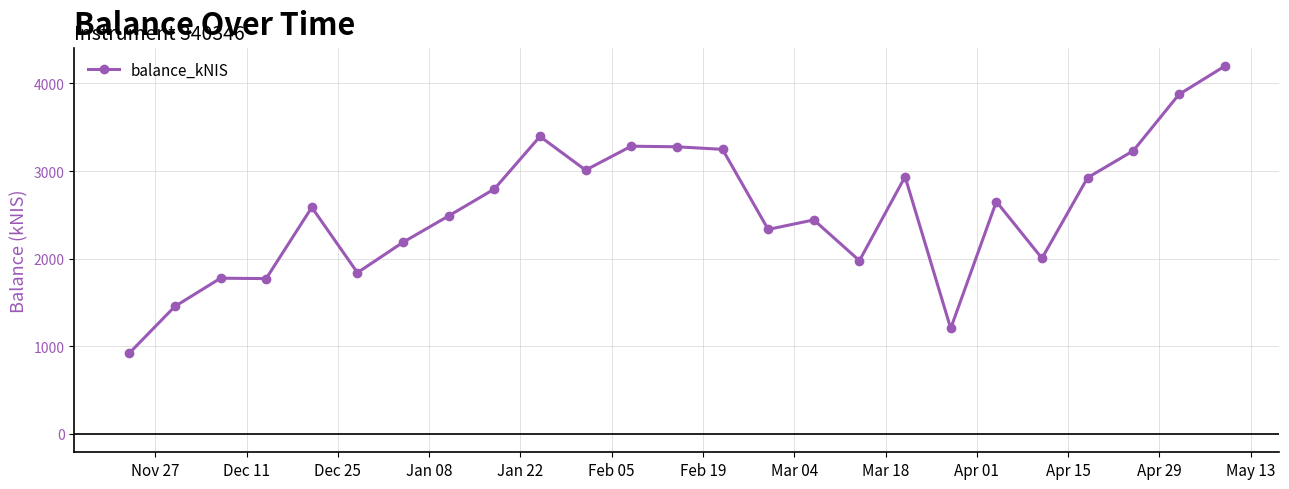

What is the smallest value displayed?

921.0